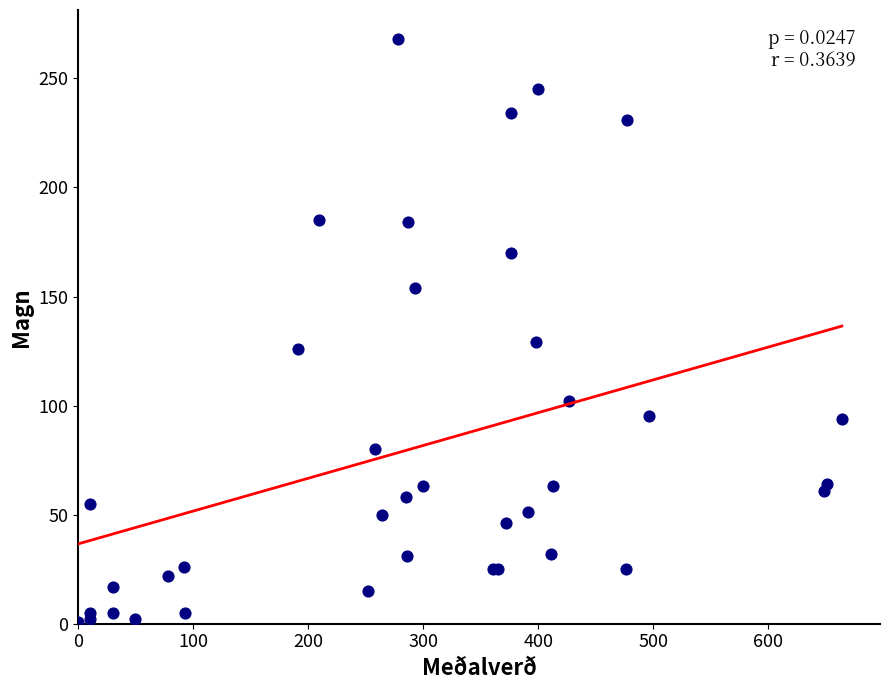

What Y value in the scatter plot is closest to 134?

129